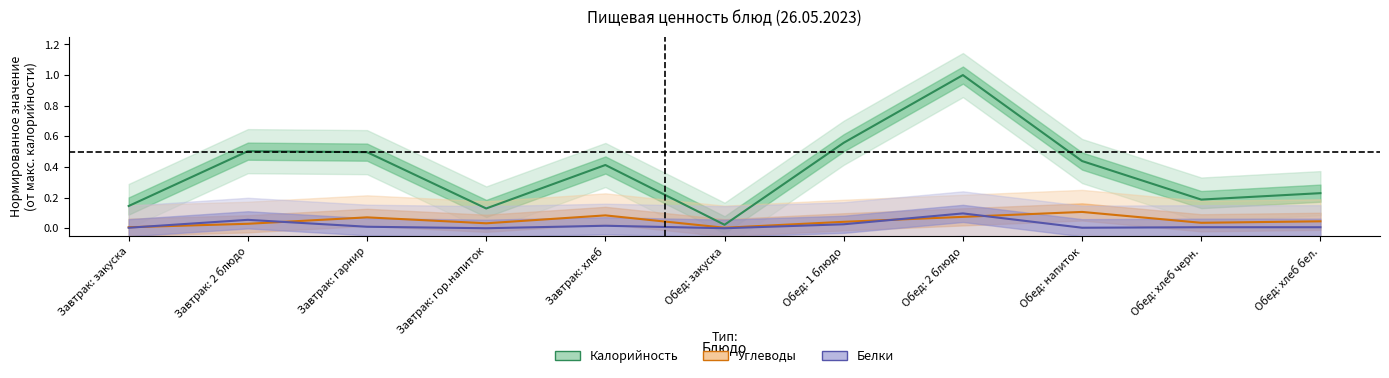

Between which two adjacent categories do Белки and Углеводы first intersect?

Завтрак: закуска and Завтрак: 2 блюдо